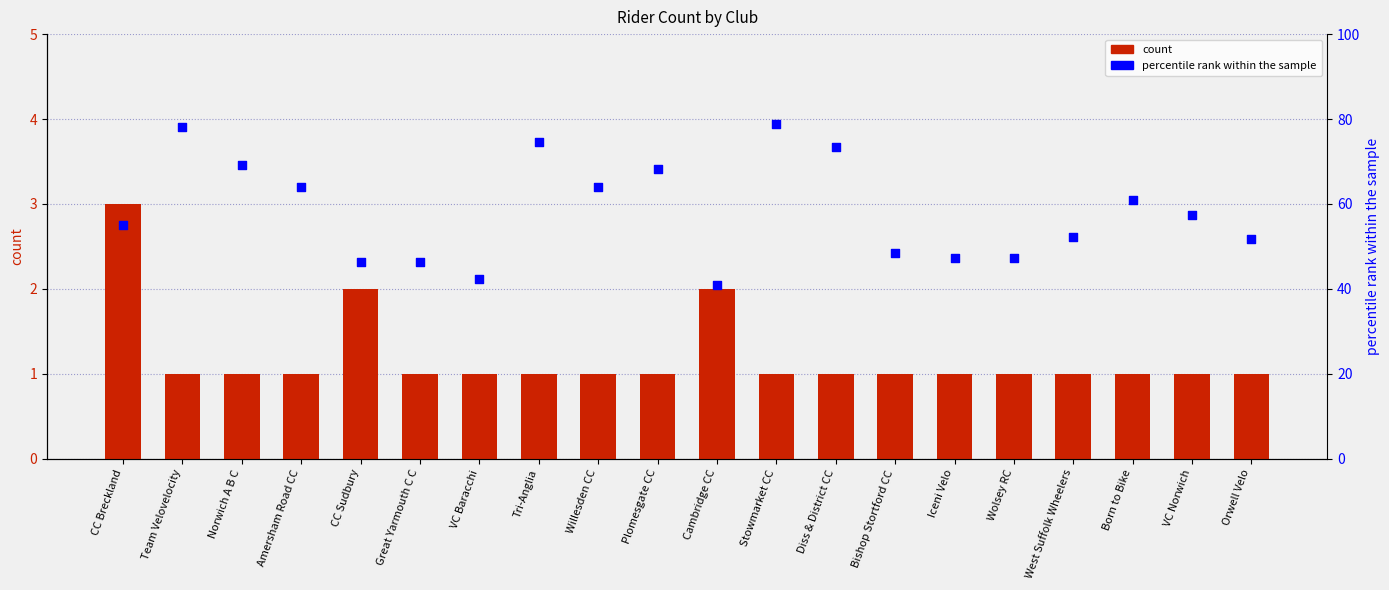

What are all the series names shown in the legend?

count, percentile rank within the sample